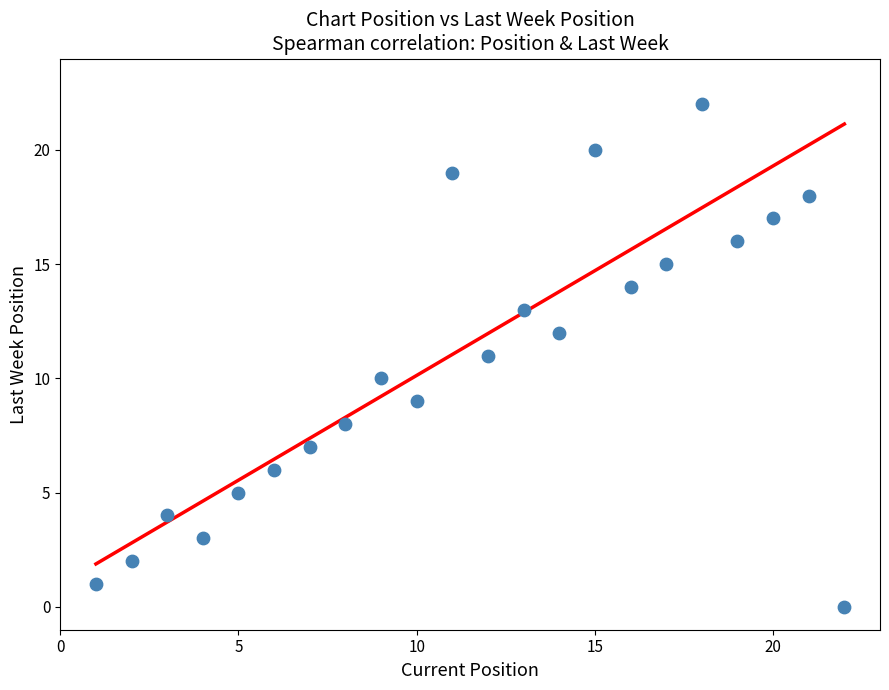

What is the range of Y values (max minus min)?

22